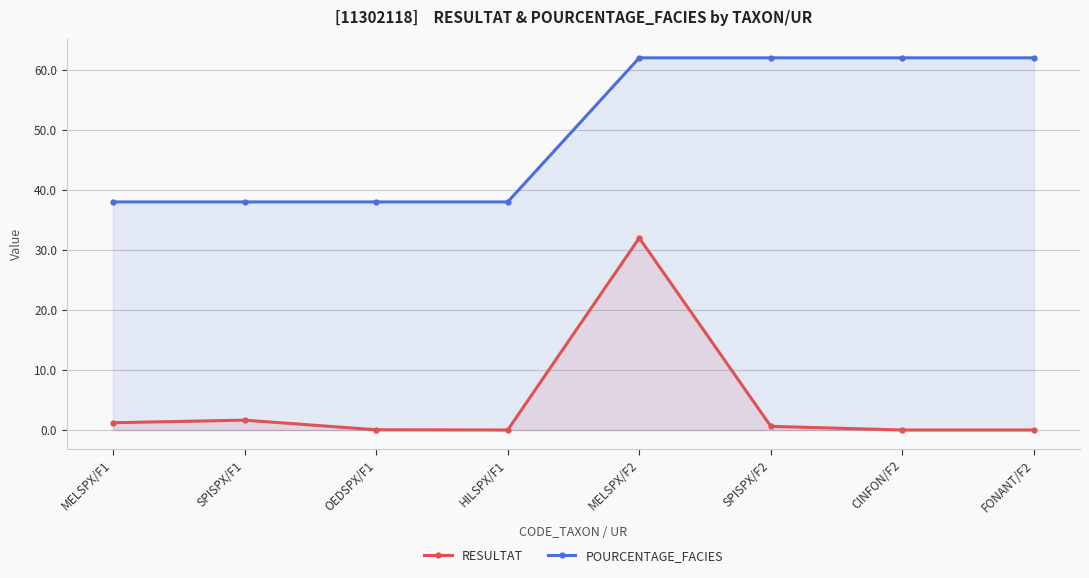

Is it true that RESULTAT equals 32.0 at MELSPX/F2?

True